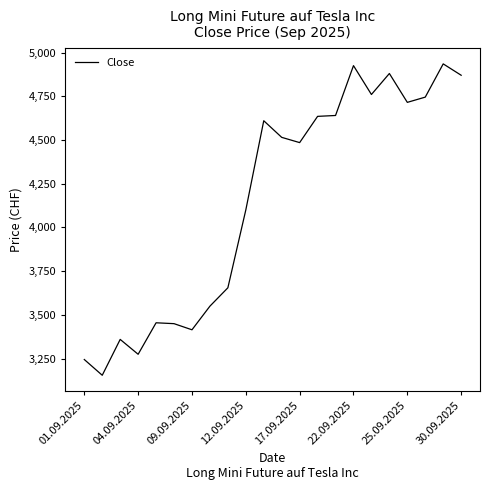

What is the difference between the maximum and minimum values?

1780